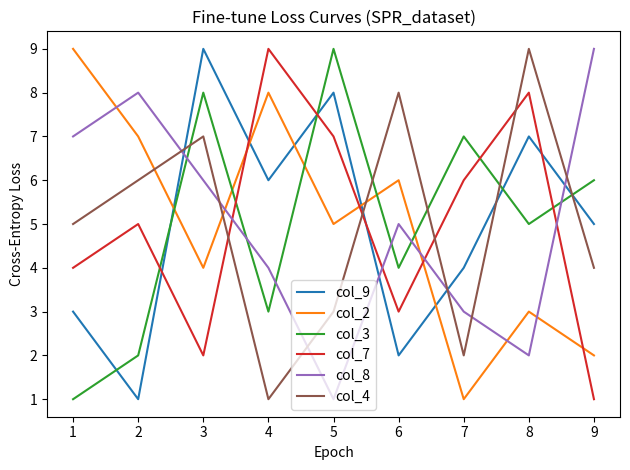

True or false: col_8 and col_7 cross at least once.

True